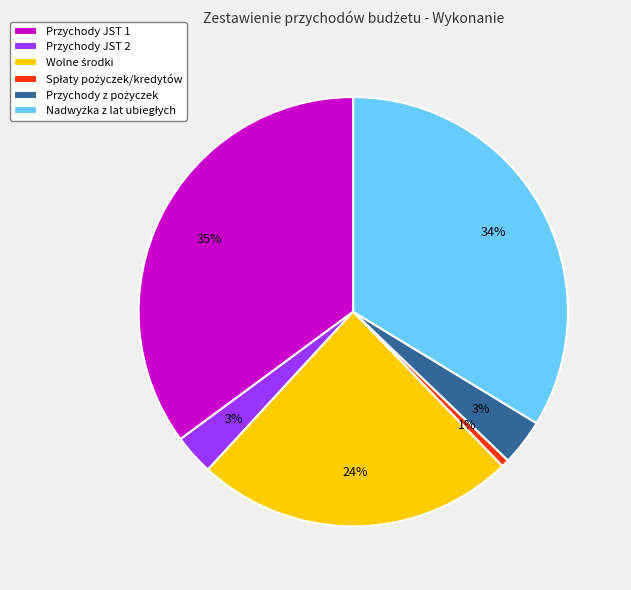

To the nearest percent, what portion does Przychody JST 2 represent?

3%